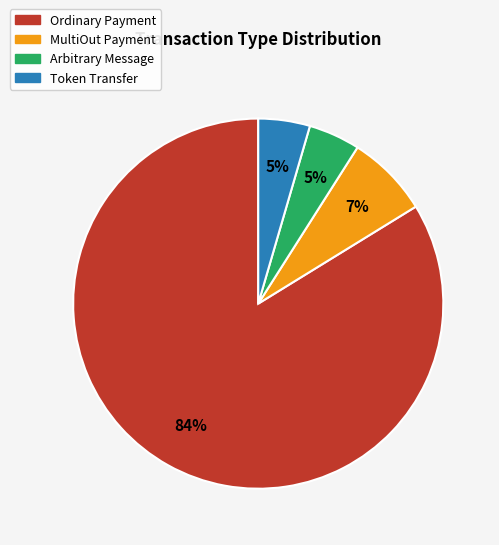

To the nearest percent, what portion does Arbitrary Message represent?

5%